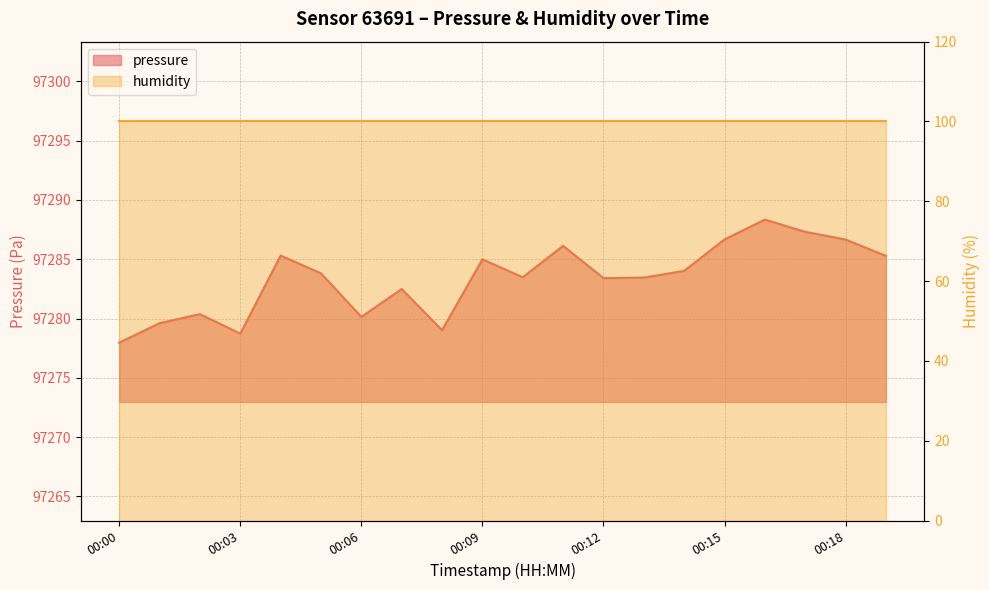

Rank the categories by value from lowest to highest.

00:00, 00:03, 00:08, 00:01, 00:06, 00:02, 00:07, 00:12, 00:13, 00:10, 00:05, 00:14, 00:09, 00:20, 00:04, 00:11, 00:18, 00:15, 00:17, 00:16